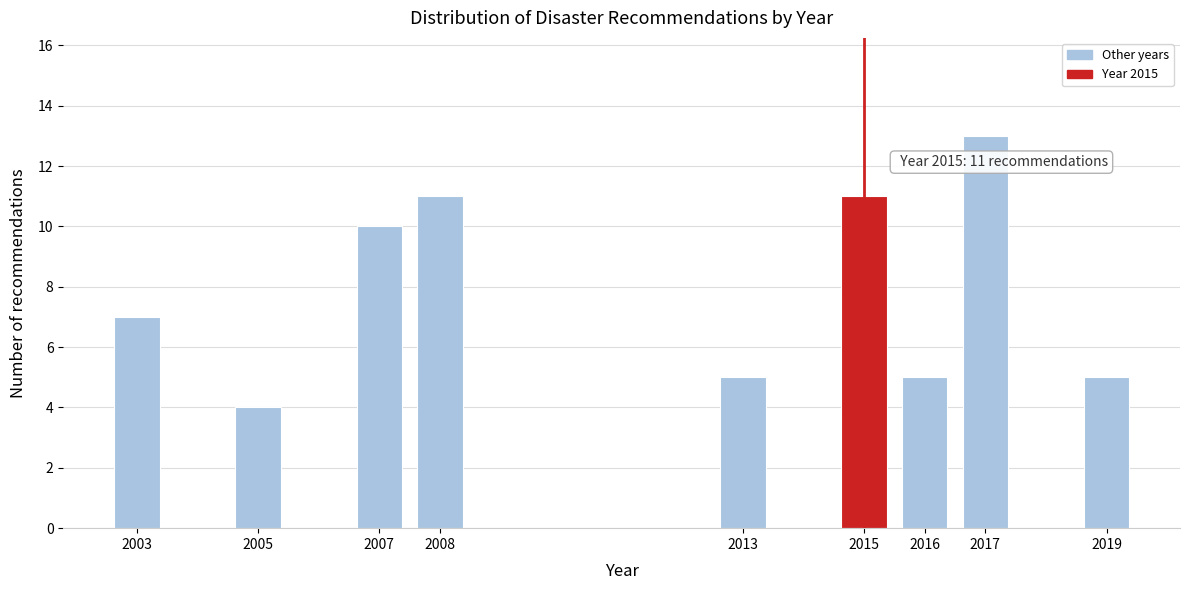

Reading left to right, what are all the values shown in this chart?

7	4	10	11	5	11	5	13	5